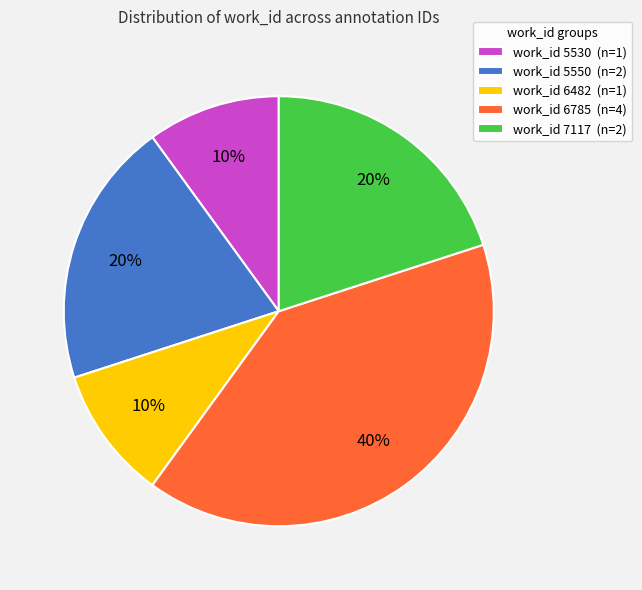

True or false: work_id 5550 (n=2) accounts for 20% of the total.

True